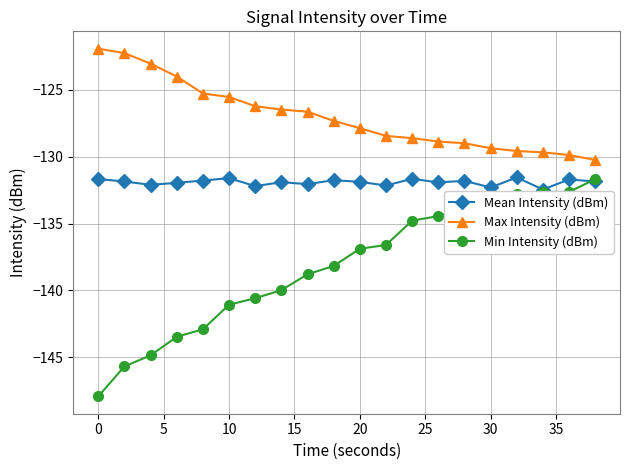

List the series in order of their overall mean, lowest first.

Min Intensity (dBm), Mean Intensity (dBm), Max Intensity (dBm)